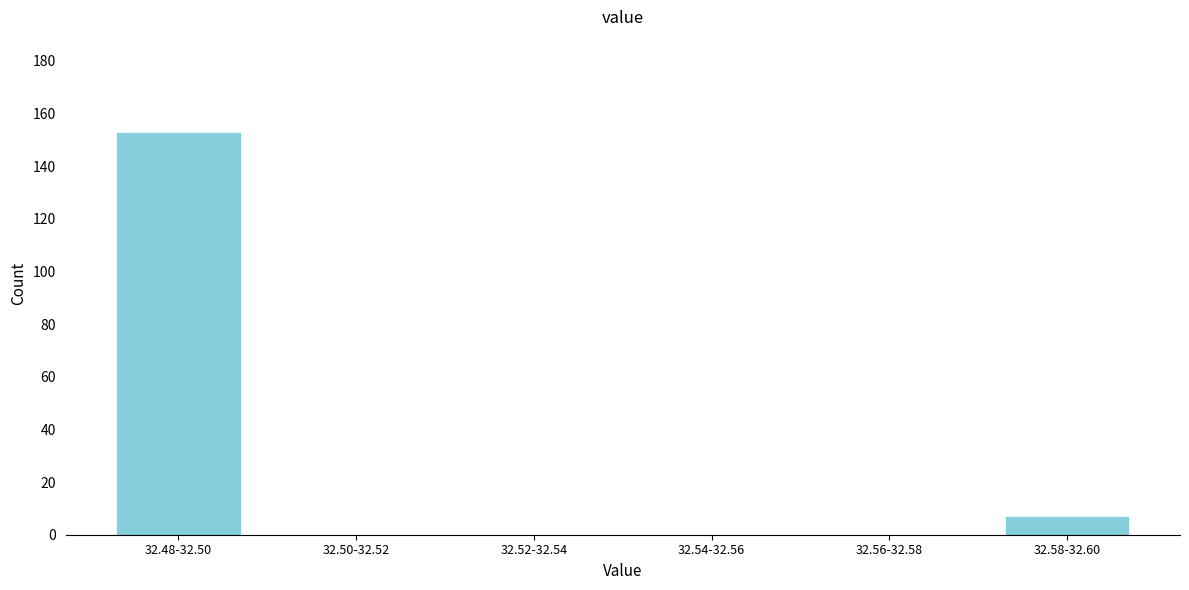

Reading left to right, list all the values displayed in this chart.

32.48-32.50=153	32.50-32.52=0	32.52-32.54=0	32.54-32.56=0	32.56-32.58=0	32.58-32.60=7